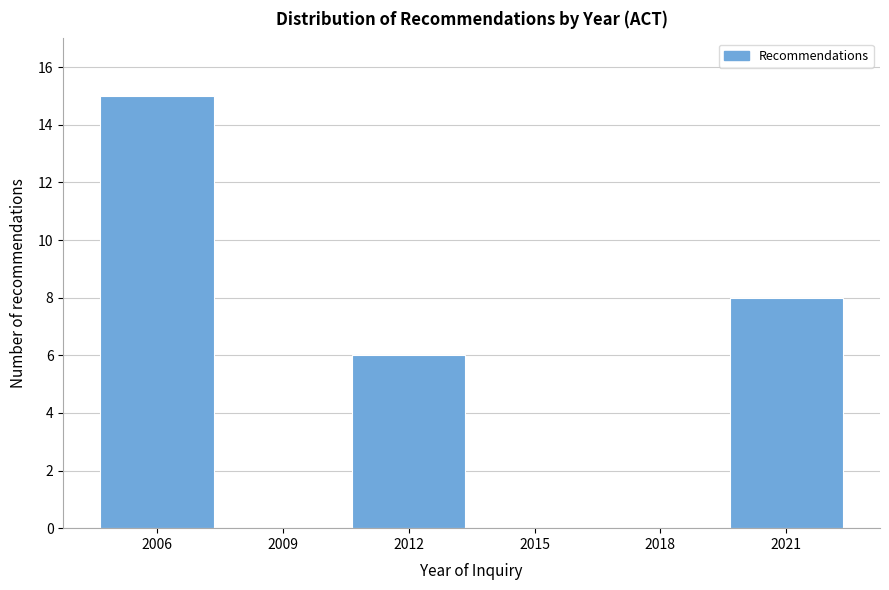

Reading left to right, extract all data points from this chart.

2006=15	2009=0	2012=6	2015=0	2018=0	2021=8